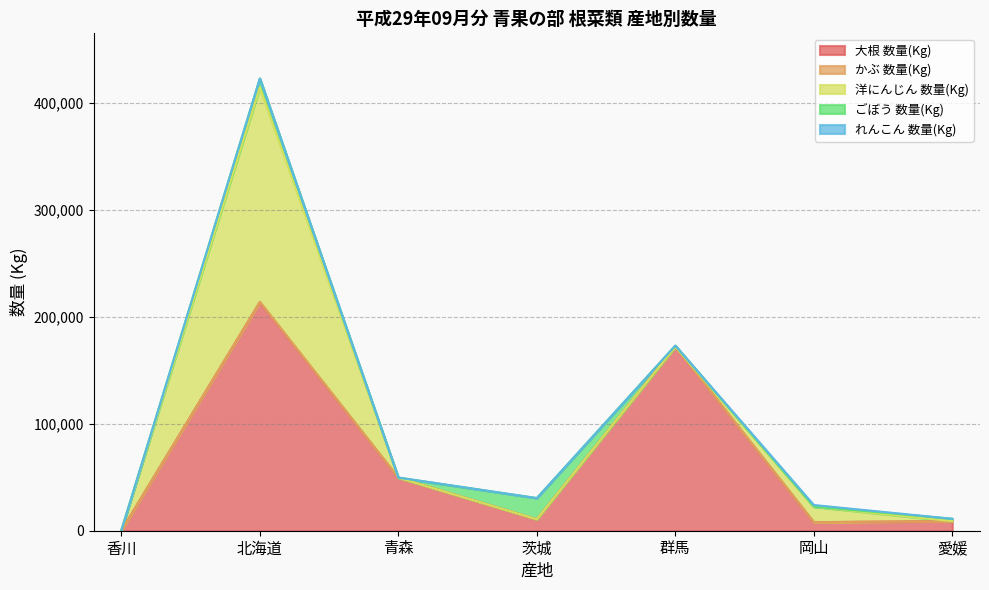

Between 茨城 and 愛媛, which series saw the biggest shift?

ごぼう 数量(Kg)